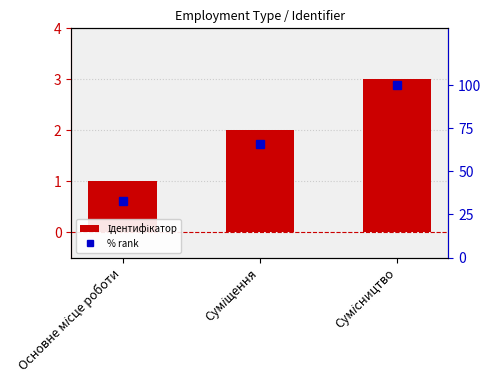

Between Основне місце роботи and Сумісництво, which series saw the biggest shift?

% rank